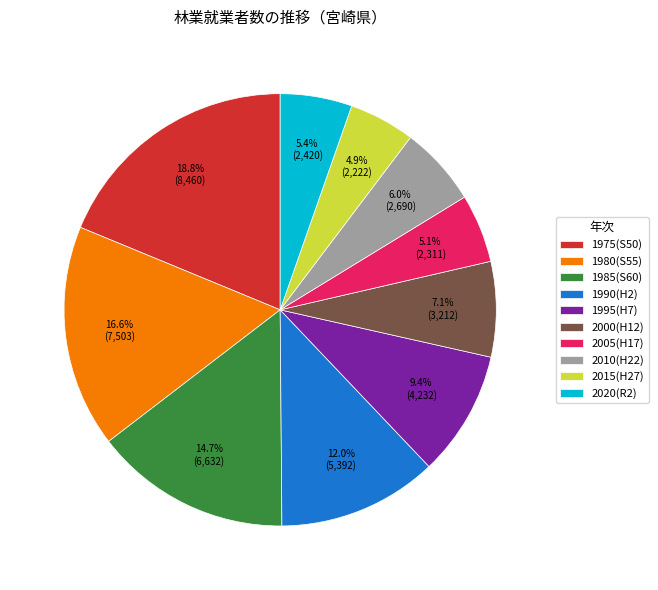

Which slice is the largest?

1975(S50)